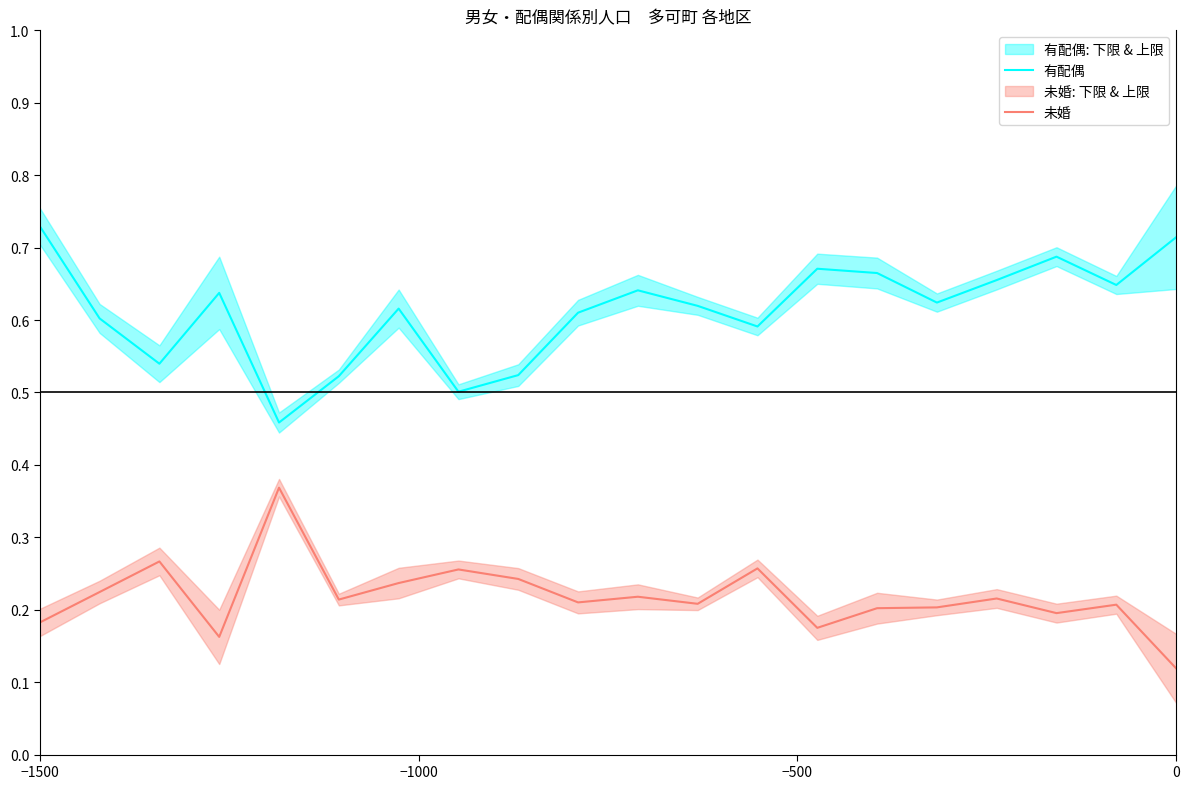

True or false: 未婚 has more than 1 points higher than both neighbors.

True